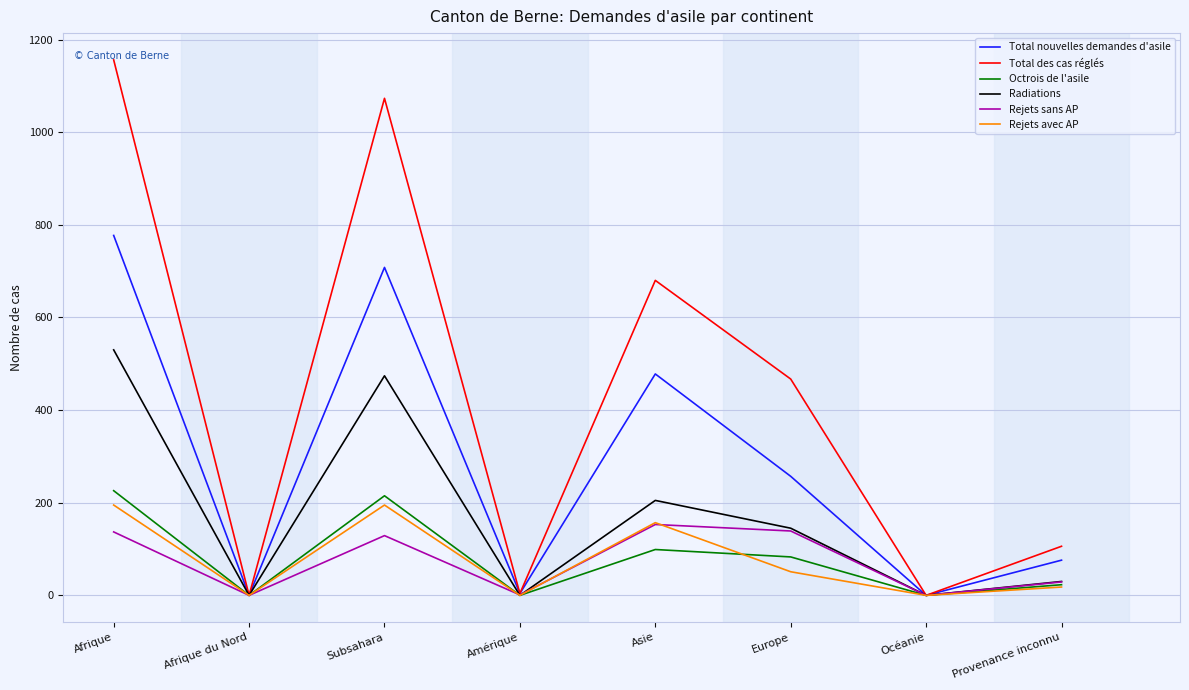

What value does the Total nouvelles demandes d'asile series have at Amérique?

4